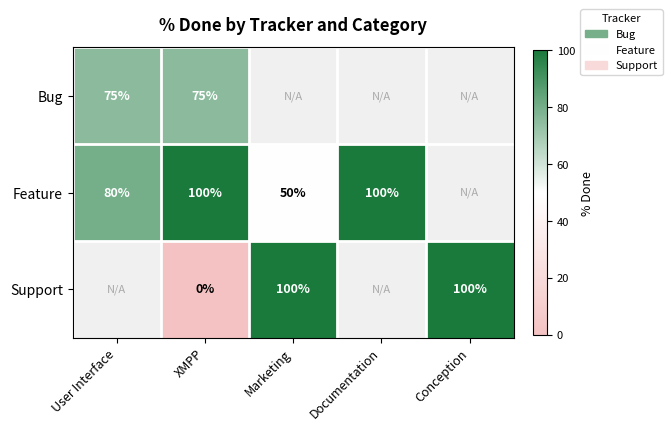

How many distinct data groups are displayed?

3